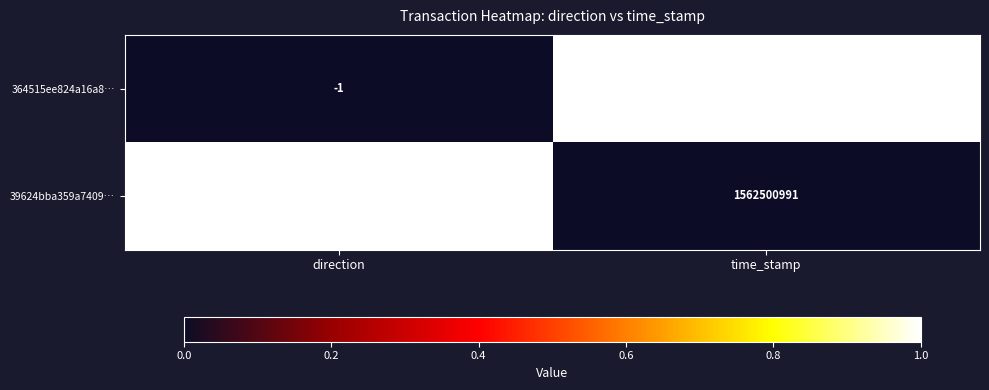

How many distinct data groups are displayed?

2